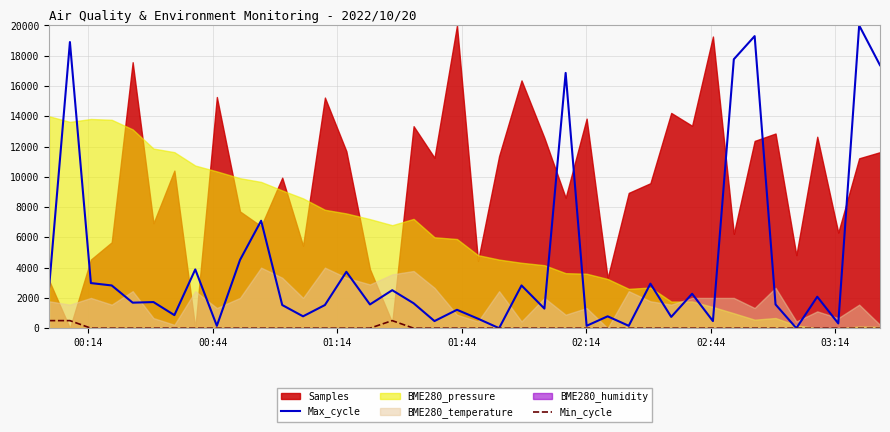

What is the highest value of the Min_cycle series?

500.0